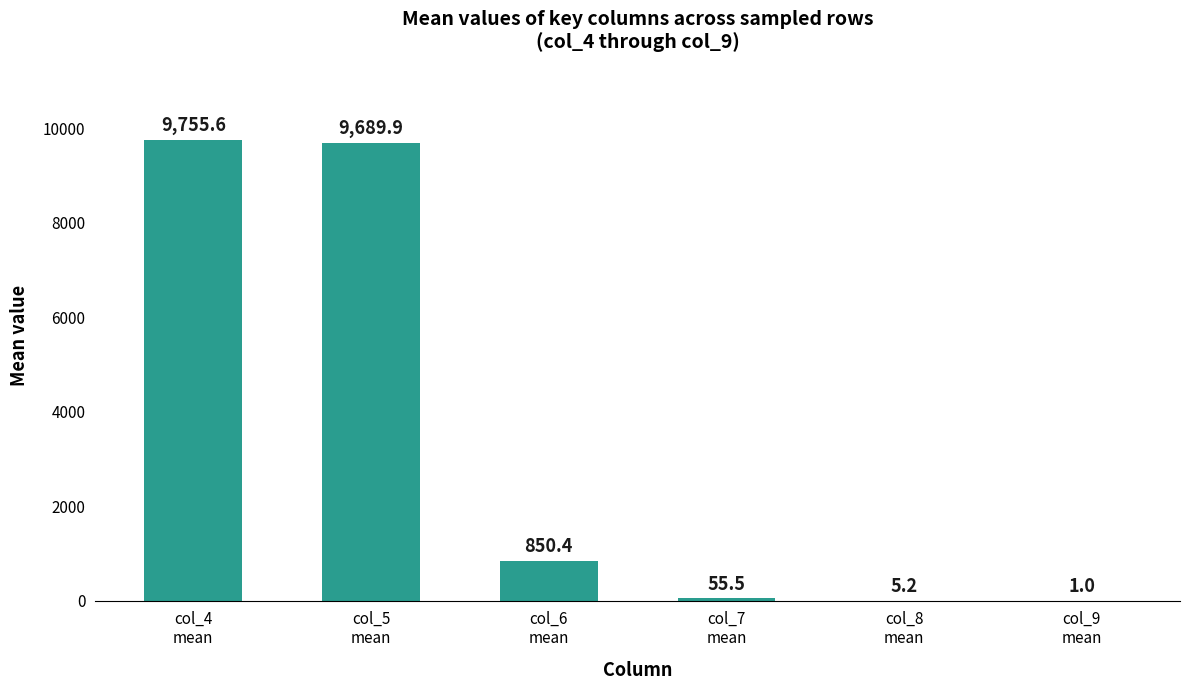

Reading left to right, extract all data points from this chart.

col_4
mean=9755.6	col_5
mean=9689.9	col_6
mean=850.4	col_7
mean=55.5	col_8
mean=5.2	col_9
mean=1.0